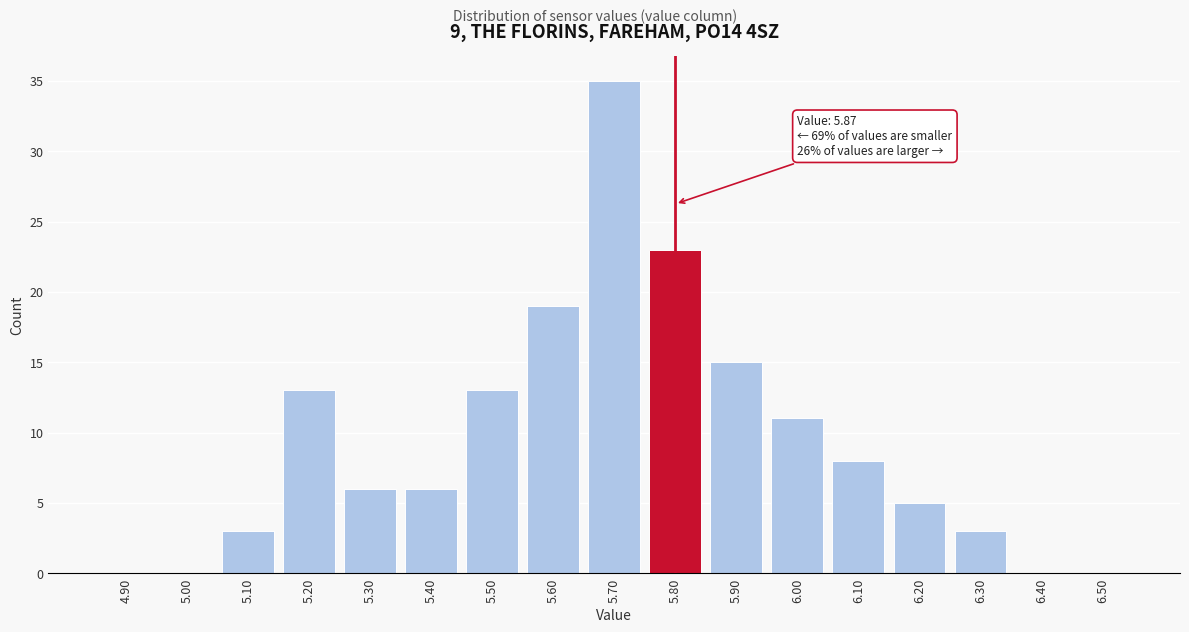

Reading left to right, what are all the values shown in this chart?

4.90=0	5.00=0	5.10=3	5.20=13	5.30=6	5.40=6	5.50=13	5.60=19	5.70=35	5.80=23	5.90=15	6.00=11	6.10=8	6.20=5	6.30=3	6.40=0	6.50=0